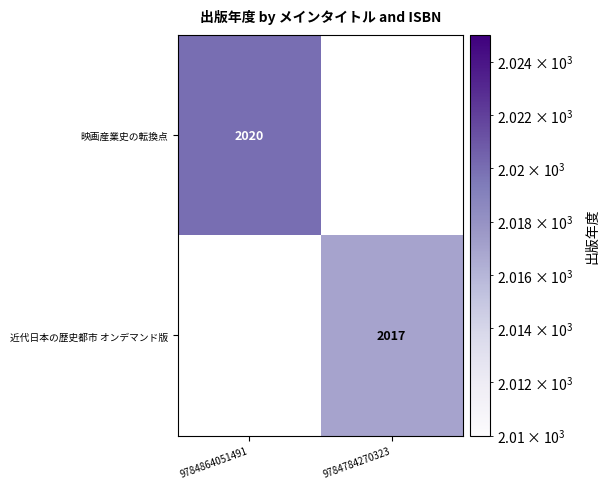

At which category does the chart reach its peak across all series?

9784864051491